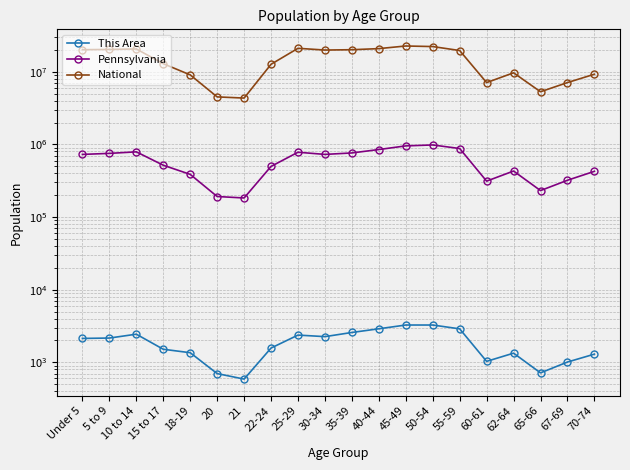

The value of National at 50-54 is 34906114. True or false?

False